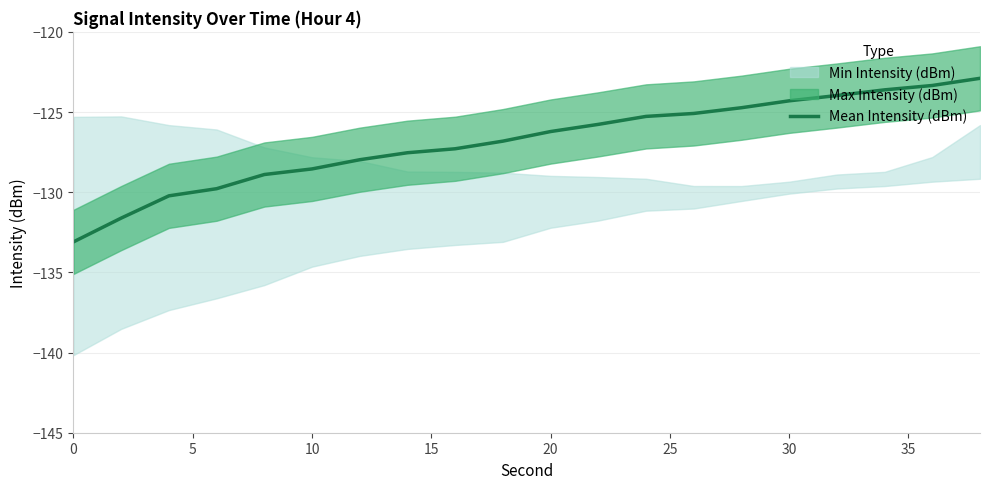

What is the minimum value shown in the chart?

-133.1